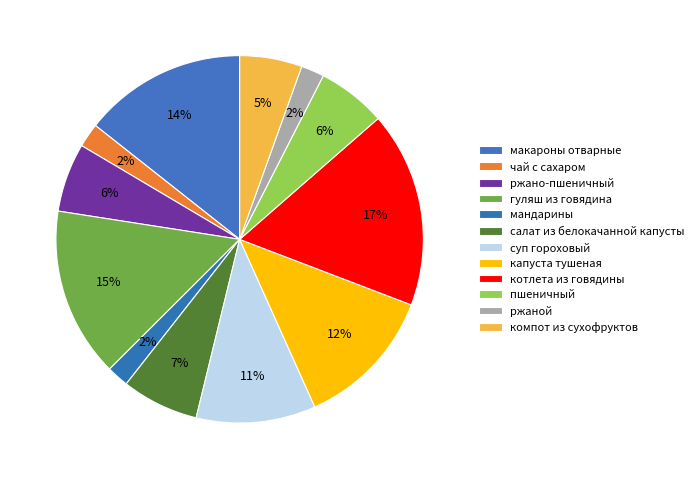

Count the number of slices in the pie.

12